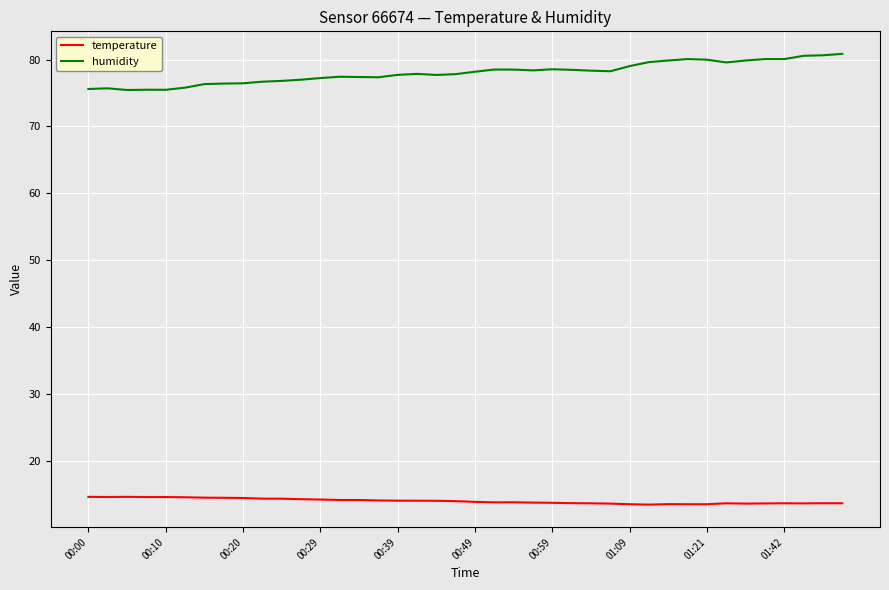

True or false: humidity has more than 2 points higher than both neighbors.

True